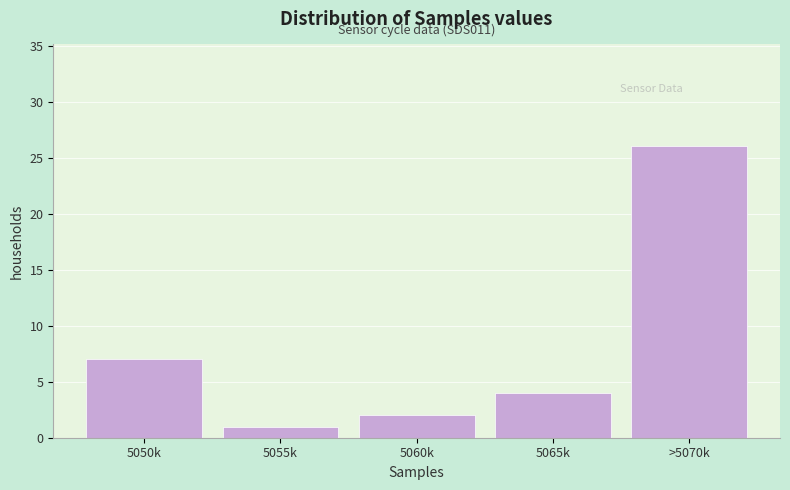

Reading right to left, list all the values displayed in this chart.

26	4	2	1	7